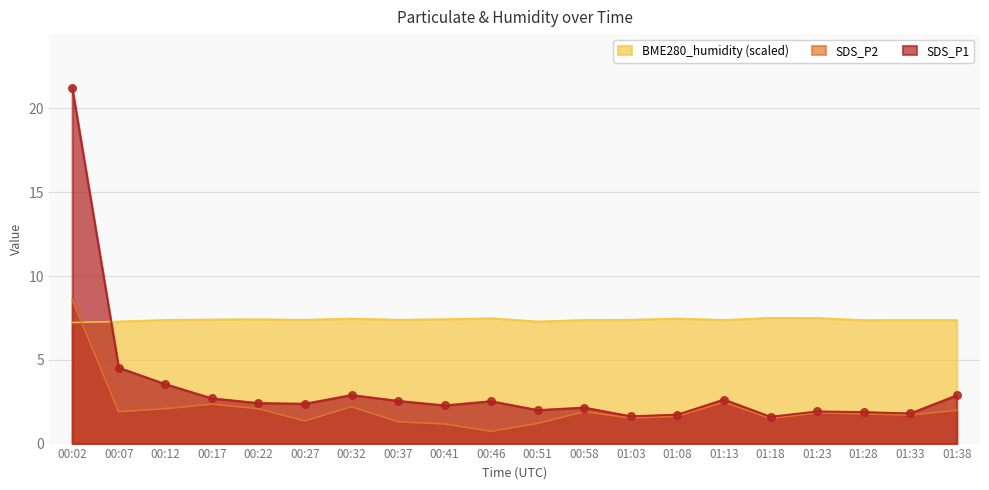

What is the total value across all series at 01:08?

10.8